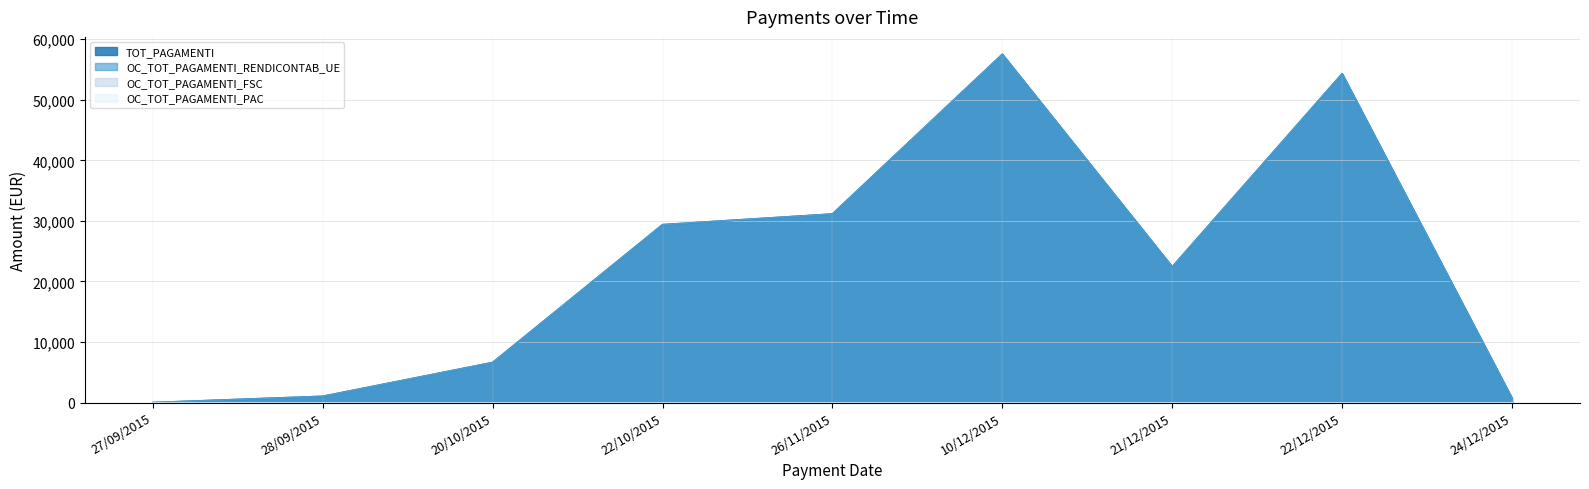

What is the label of the 1st point from the right?

24/12/2015